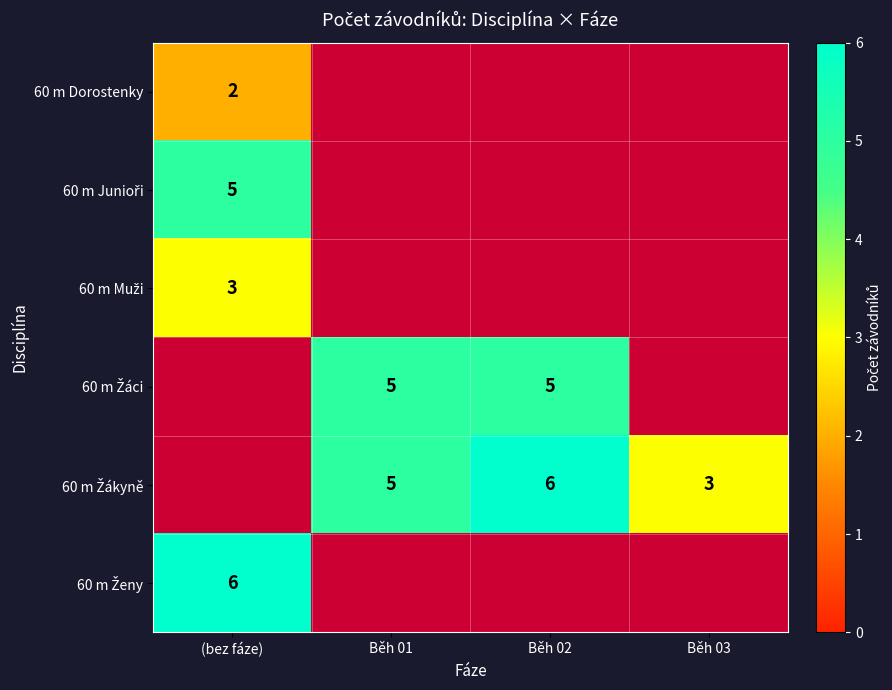

What is the maximum value for 60 m Junioři?

5.0